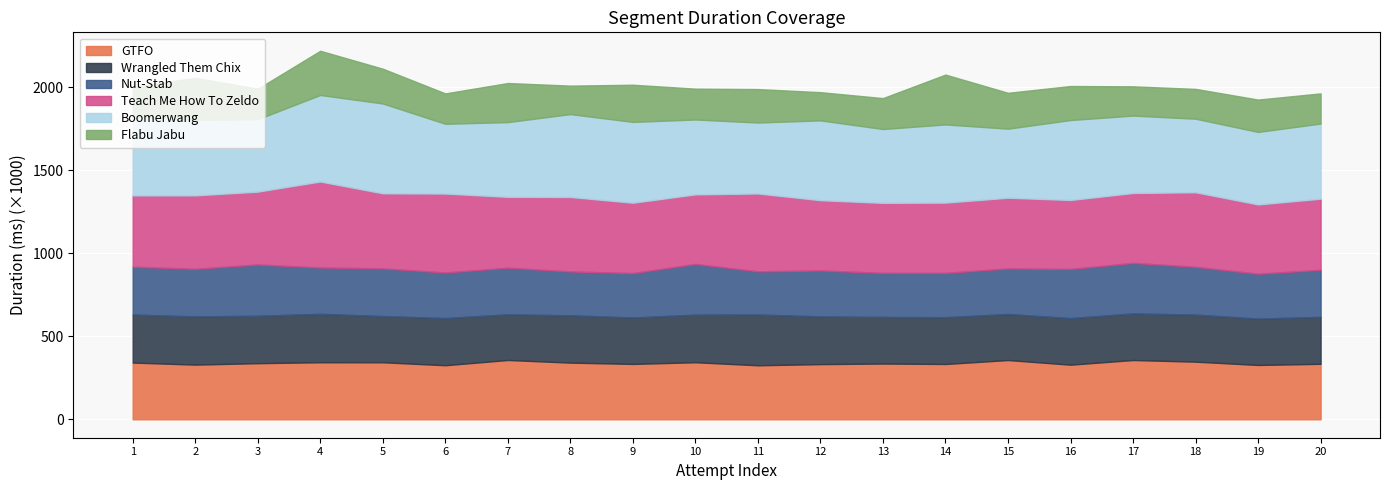

The value of Teach Me How To Zeldo at 6 is 657744. True or false?

False